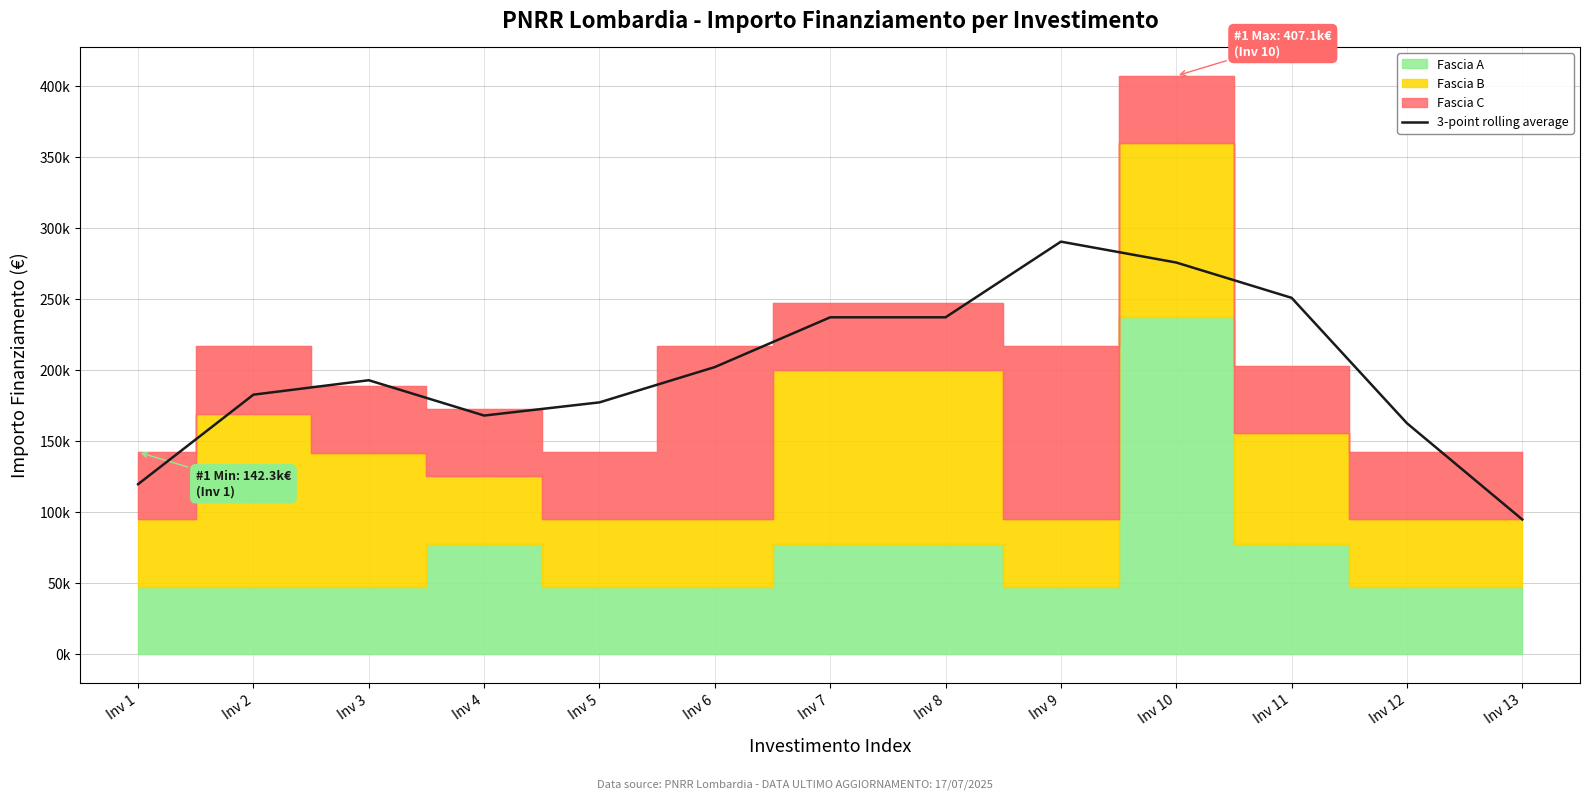

How many lines are shown in the chart?

1